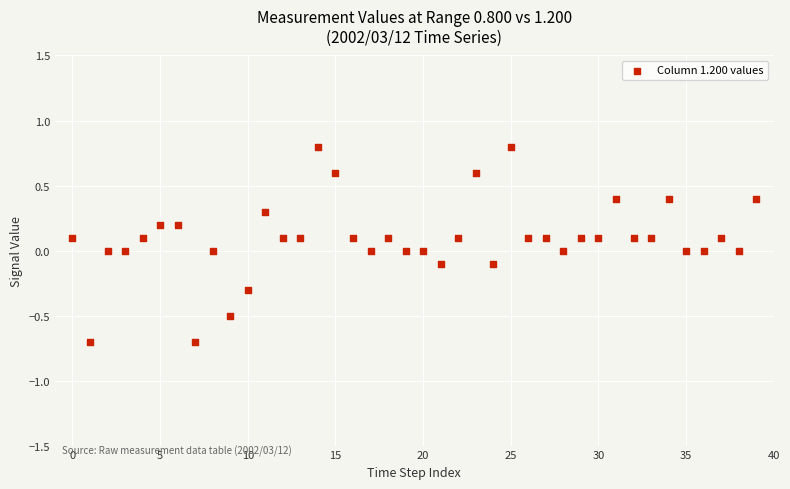

What is the range of Y values (max minus min)?

1.5